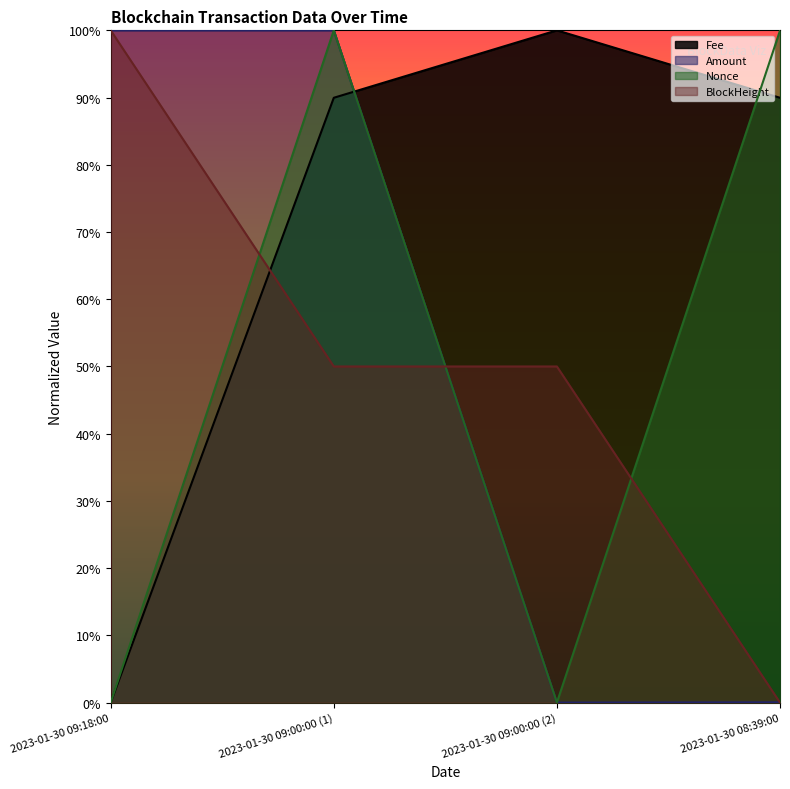

What is the difference between the maximum and minimum values in the BlockHeight series?

1.0